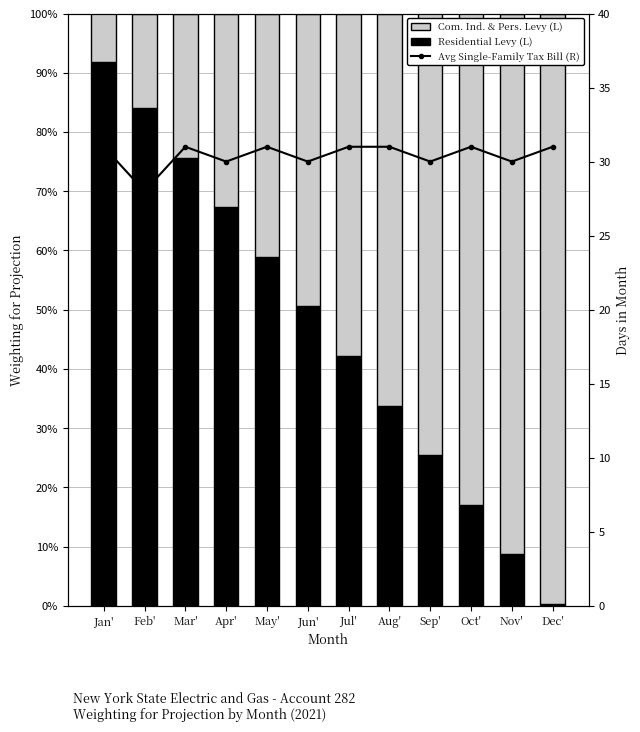

What is the label of the 7th bar from the left?

Jul'